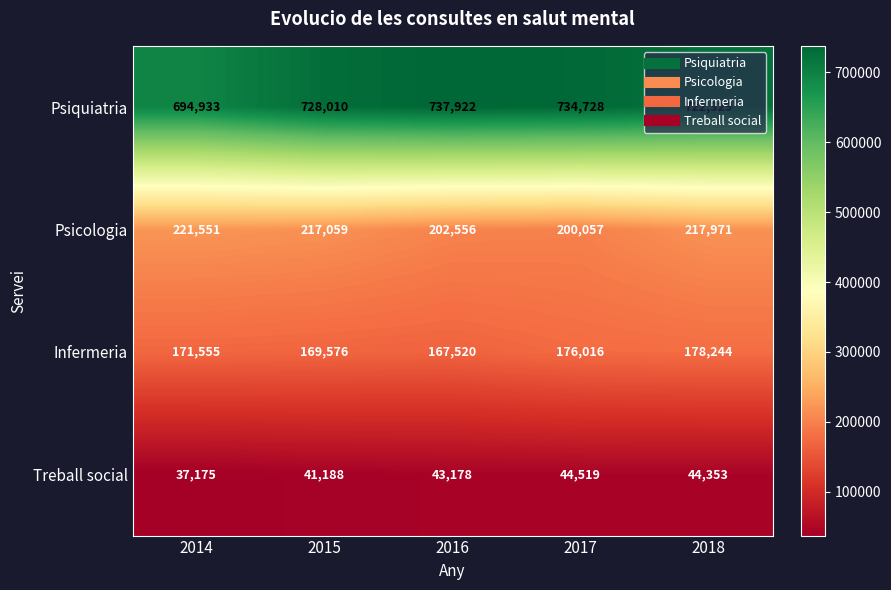

Rank the series by their maximum value, from highest to lowest.

Psiquiatria, Psicologia, Infermeria, Treball social